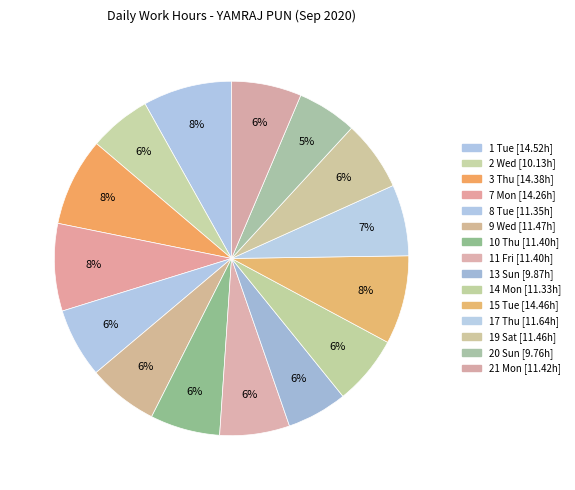

Which slice is the largest?

1 Tue